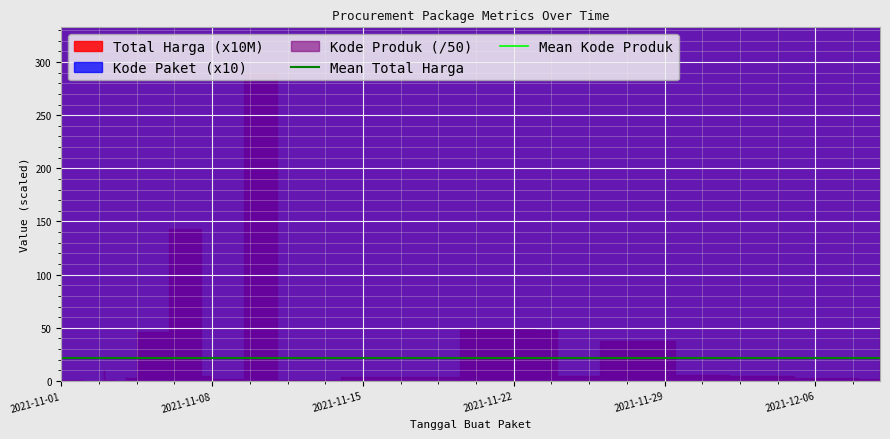

What value does the Mean Total Harga series have at 2021-11-01?

21.5